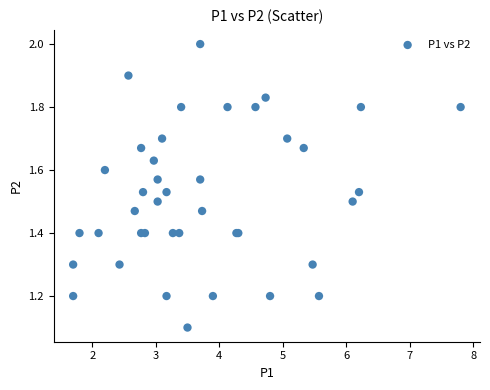

What Y value in the scatter plot is closest to 1?

1.1